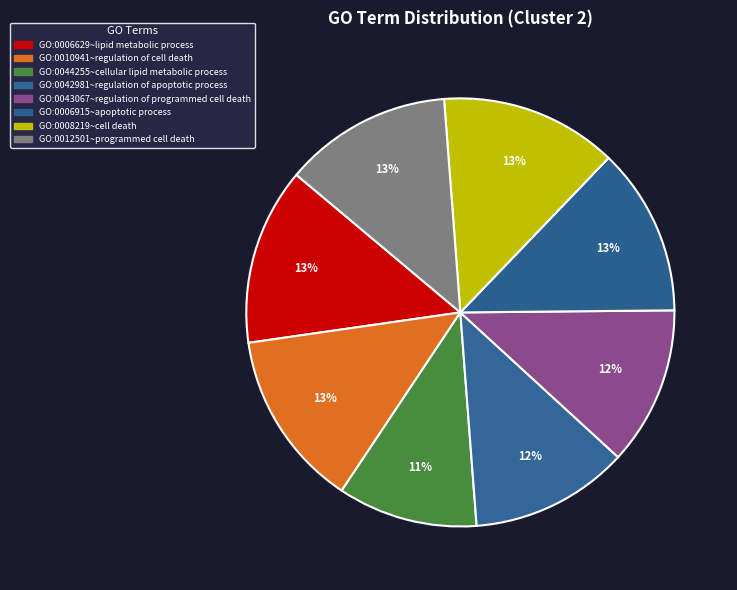

Is it true that GO:0006915~apoptotic process is 13% of the pie?

True